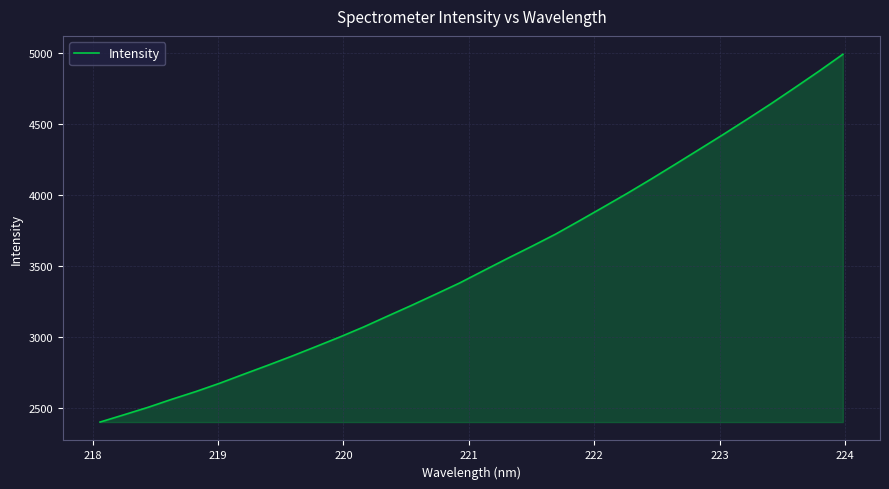

What is the minimum value shown in the chart?

2399.6